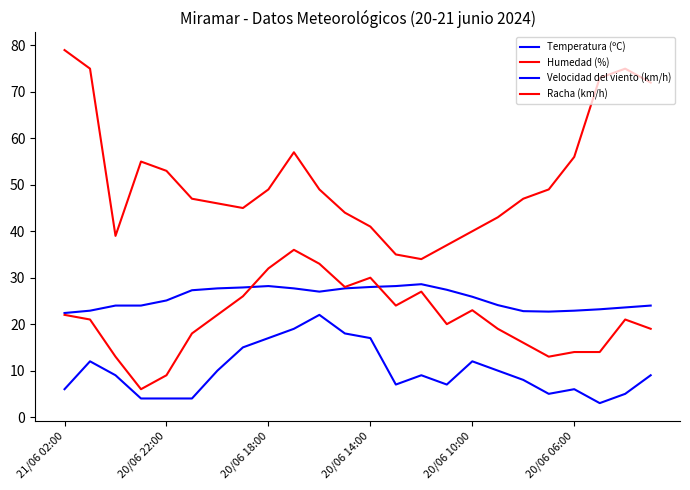

How many lines are shown in the chart?

4